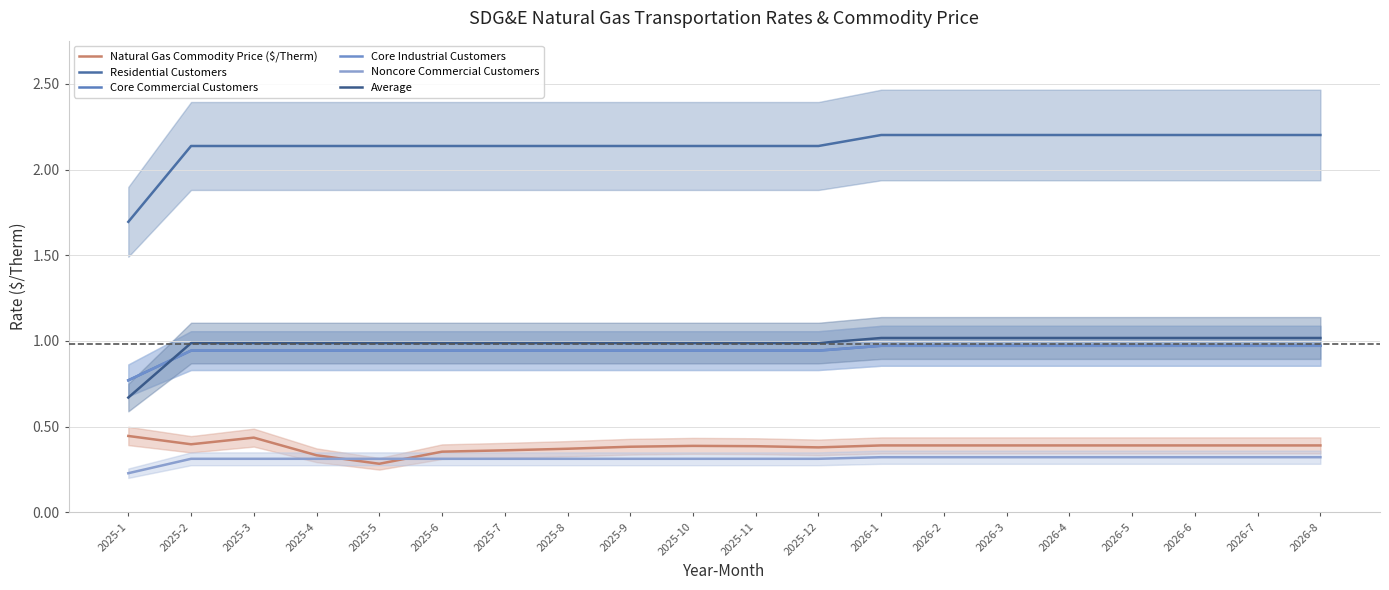

What is the value of the Natural Gas Commodity Price ($/Therm) point at the 16th from the left?

0.4